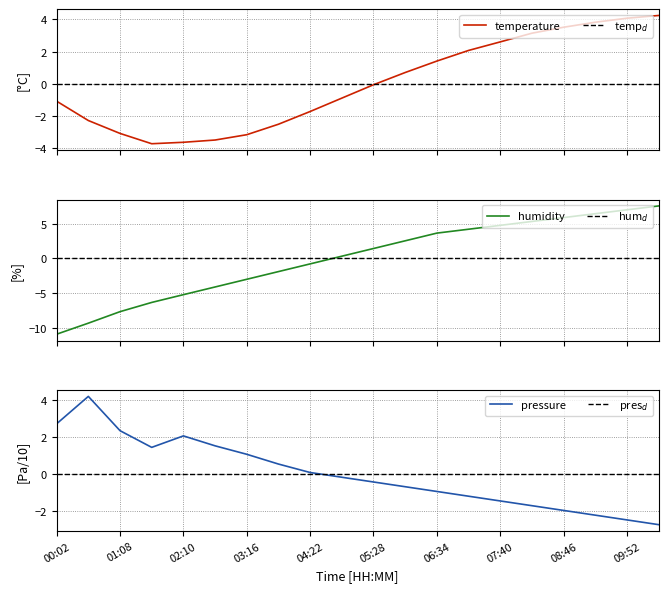

What is the sum of the temperature values at 4 and 3?

-7.3